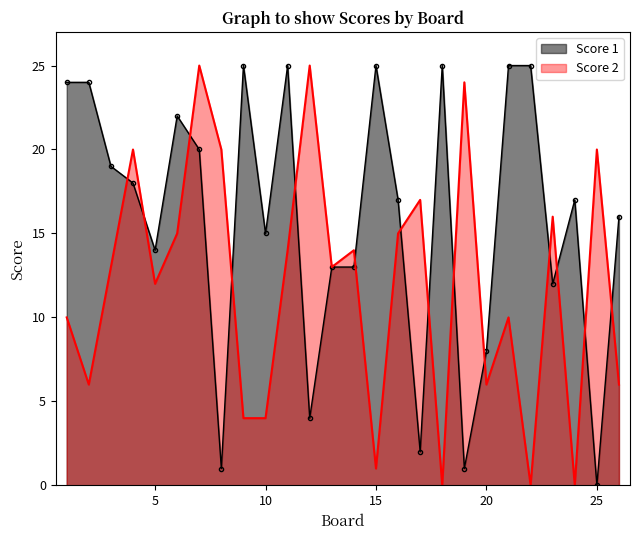

True or false: Score 2 has more than 2 interior local peaks.

True